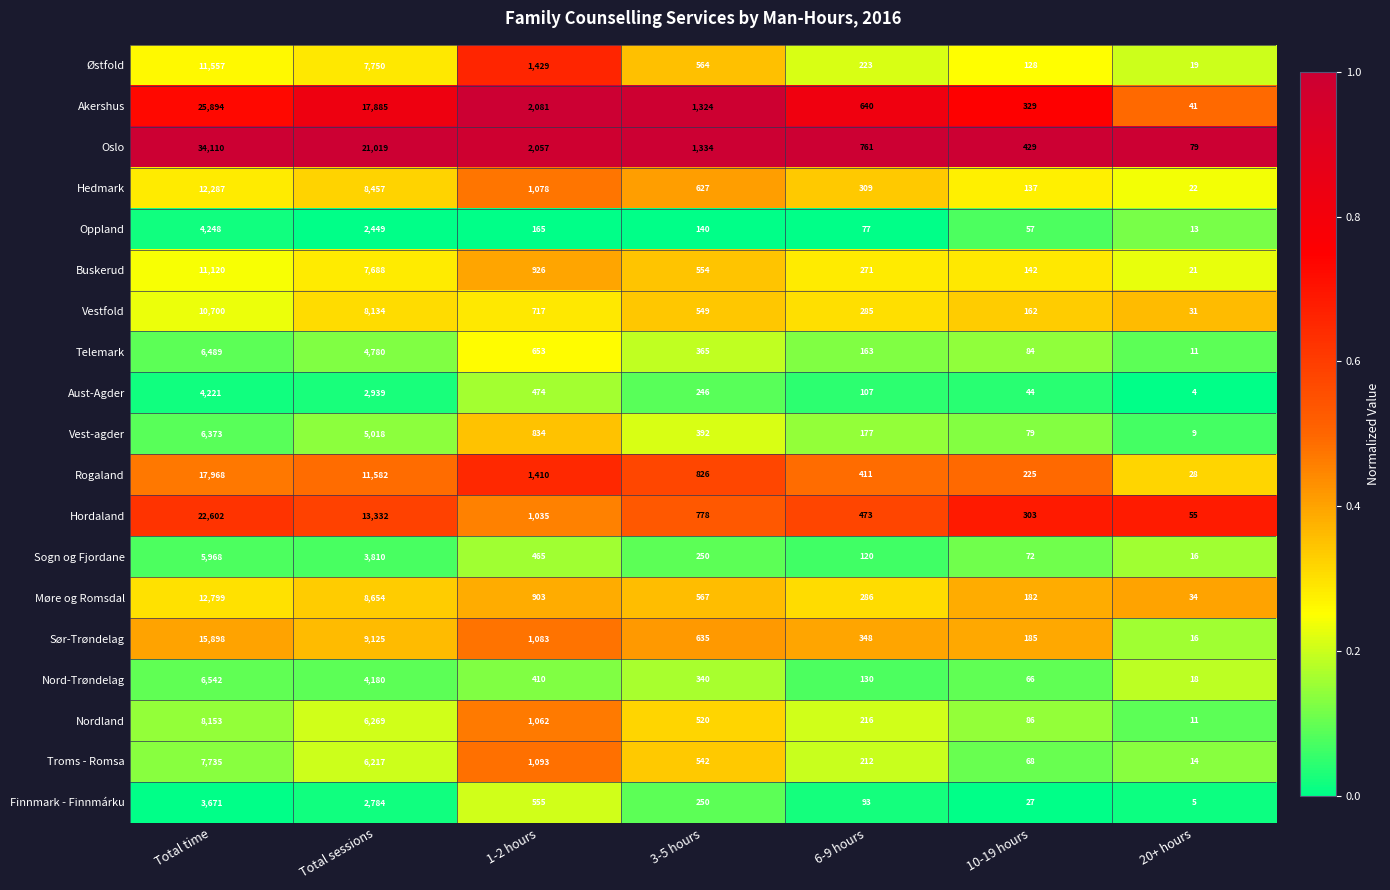

Which label corresponds to the smallest value in the chart?

20+ hours